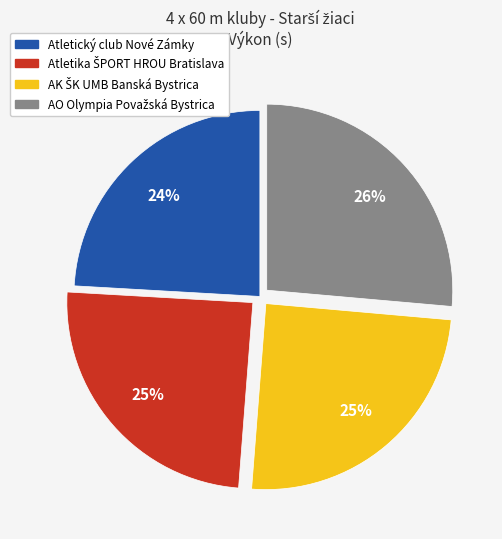

Is it true that Atletický club Nové Zámky is 24% of the pie?

True